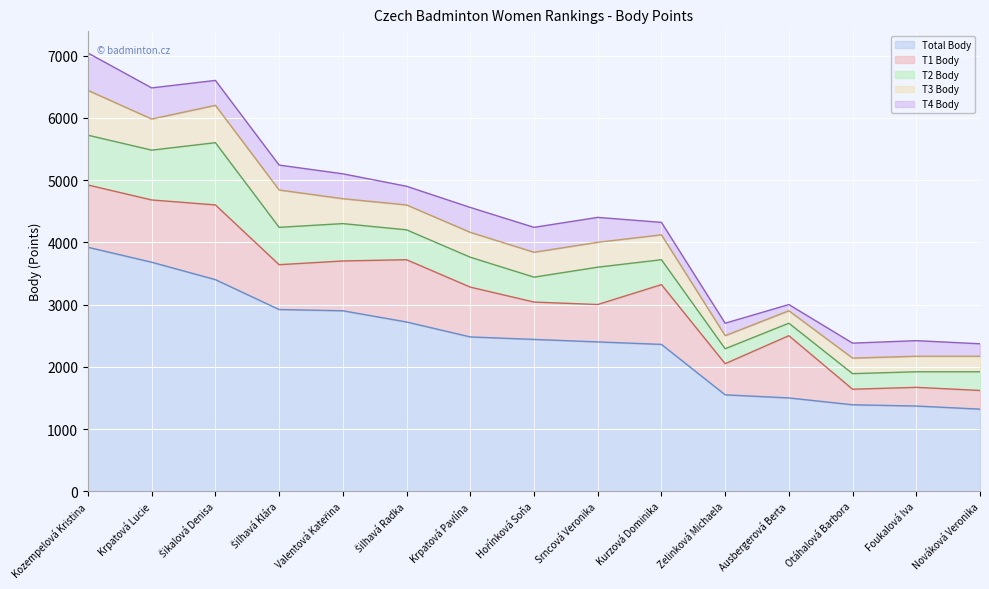

True or false: T4 Body has a value of 33 at Ausbergerová Berta.

False